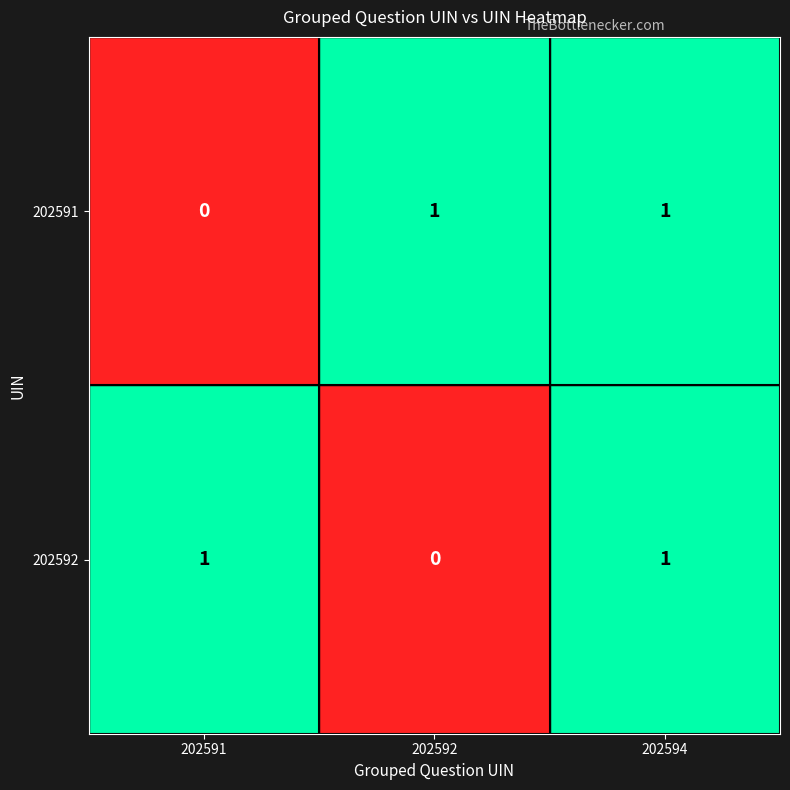

At which category is the sum across all series the highest?

202594